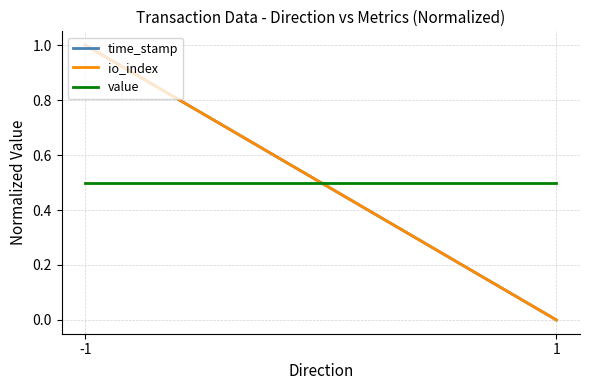

Between 1 and -1, which is larger?

-1